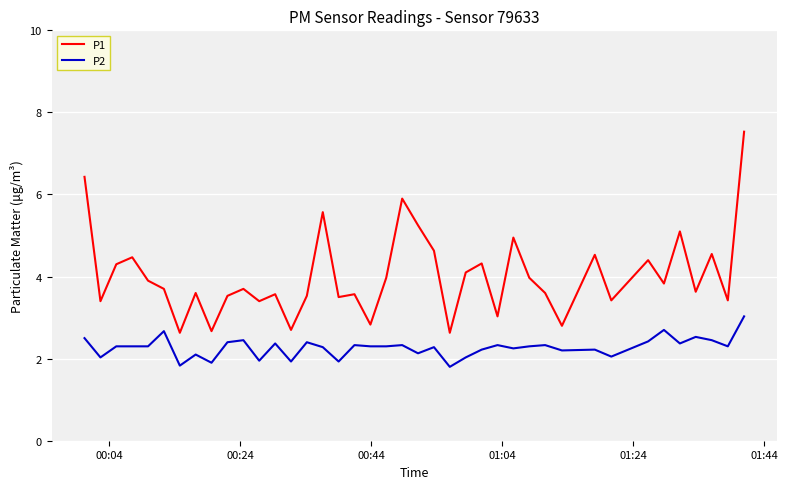

What is the minimum value shown in the chart?

1.8